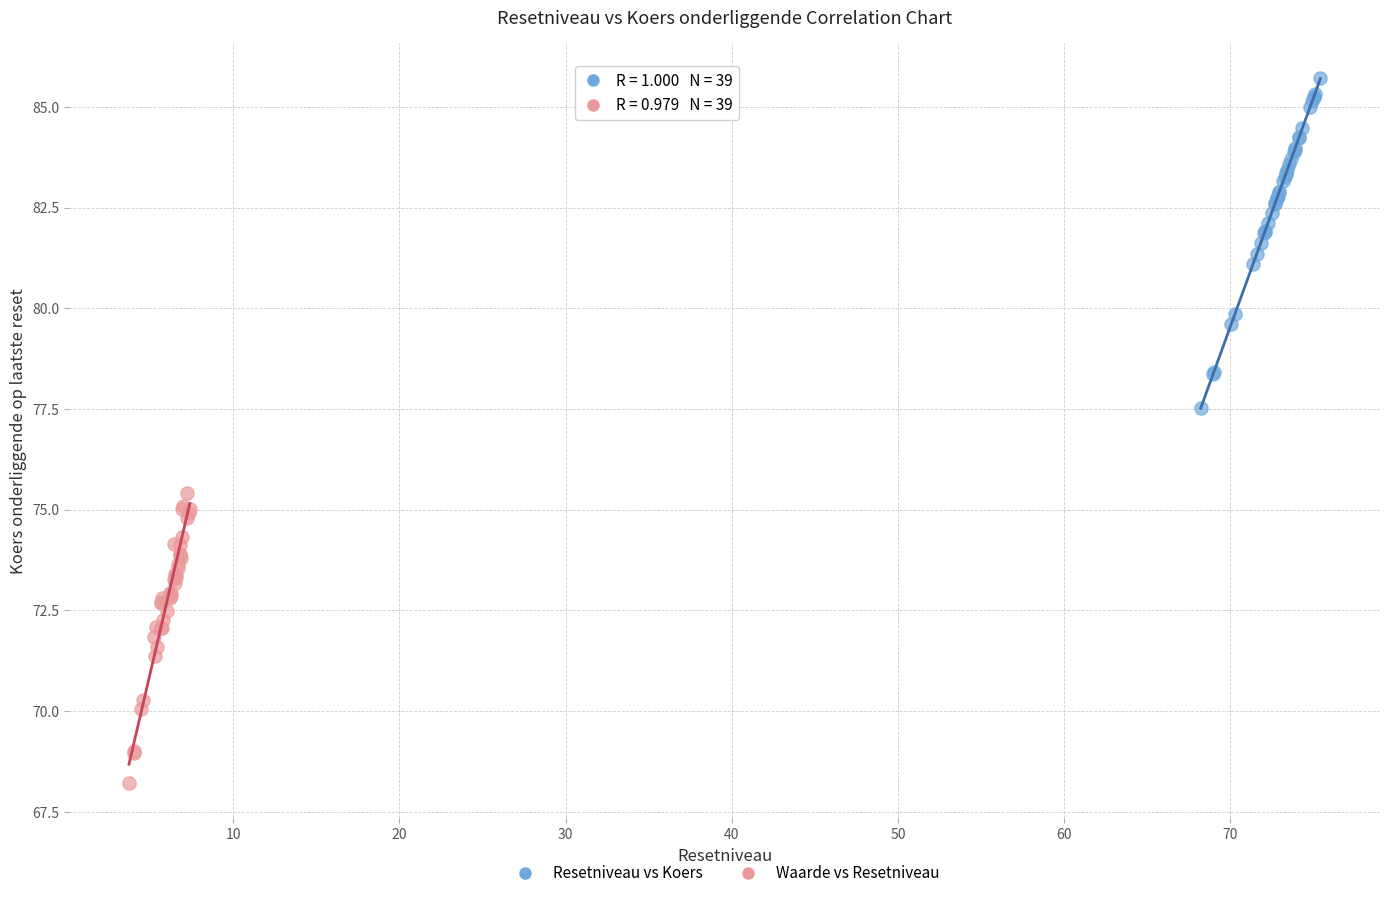

Which series contains the lowest Y value?

Waarde vs Resetniveau